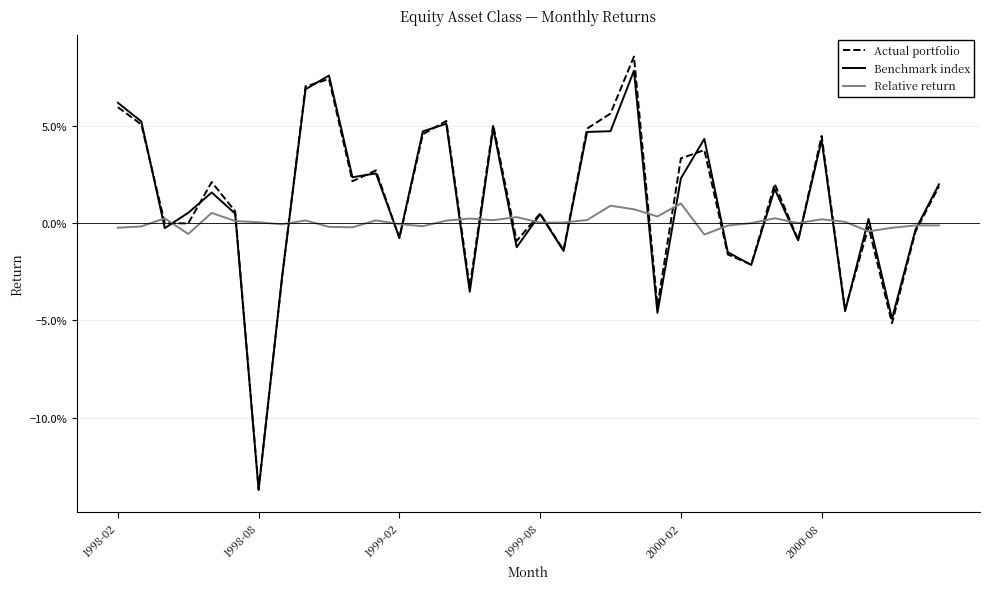

Does the chart display data point markers on the line(s)?

No